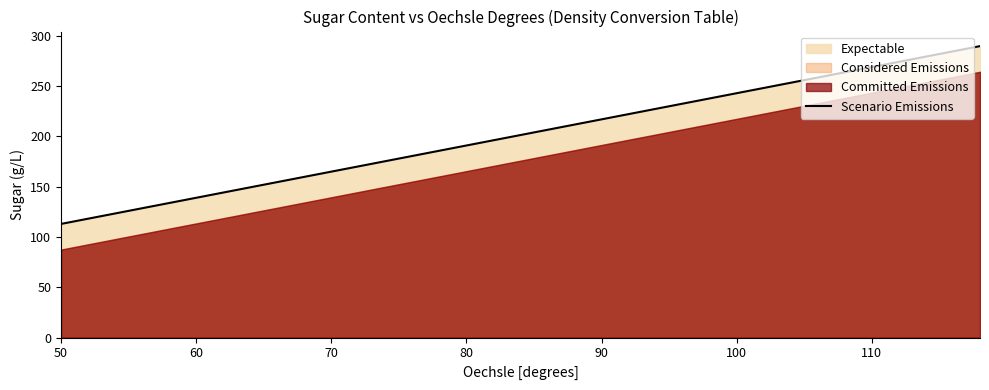

At which category does the chart reach its minimum across all series?

50